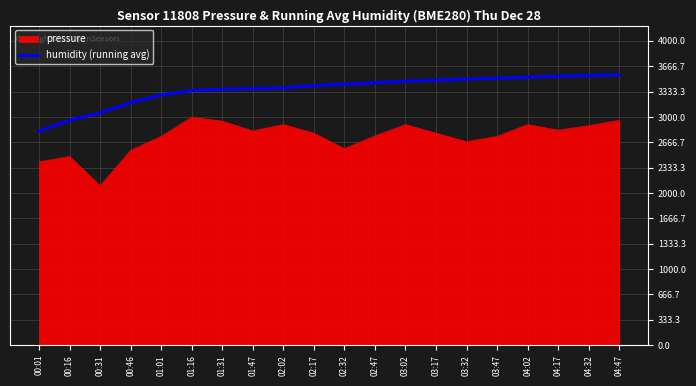

What is the minimum value shown in the chart?

2097.1